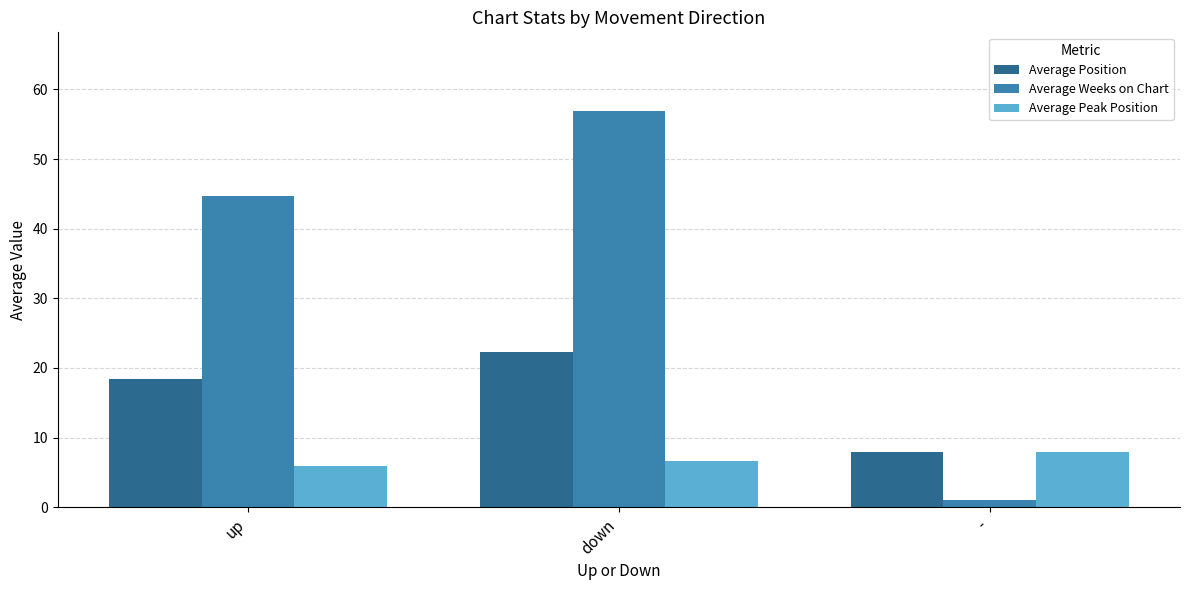

What is the sum of all Average Weeks on Chart values?

102.5